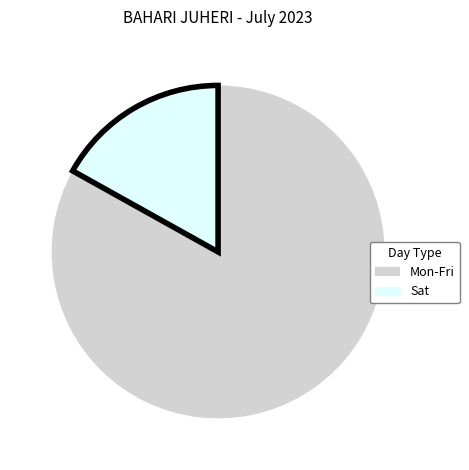

The Mon-Fri slice represents 75% of the pie. True or false?

False